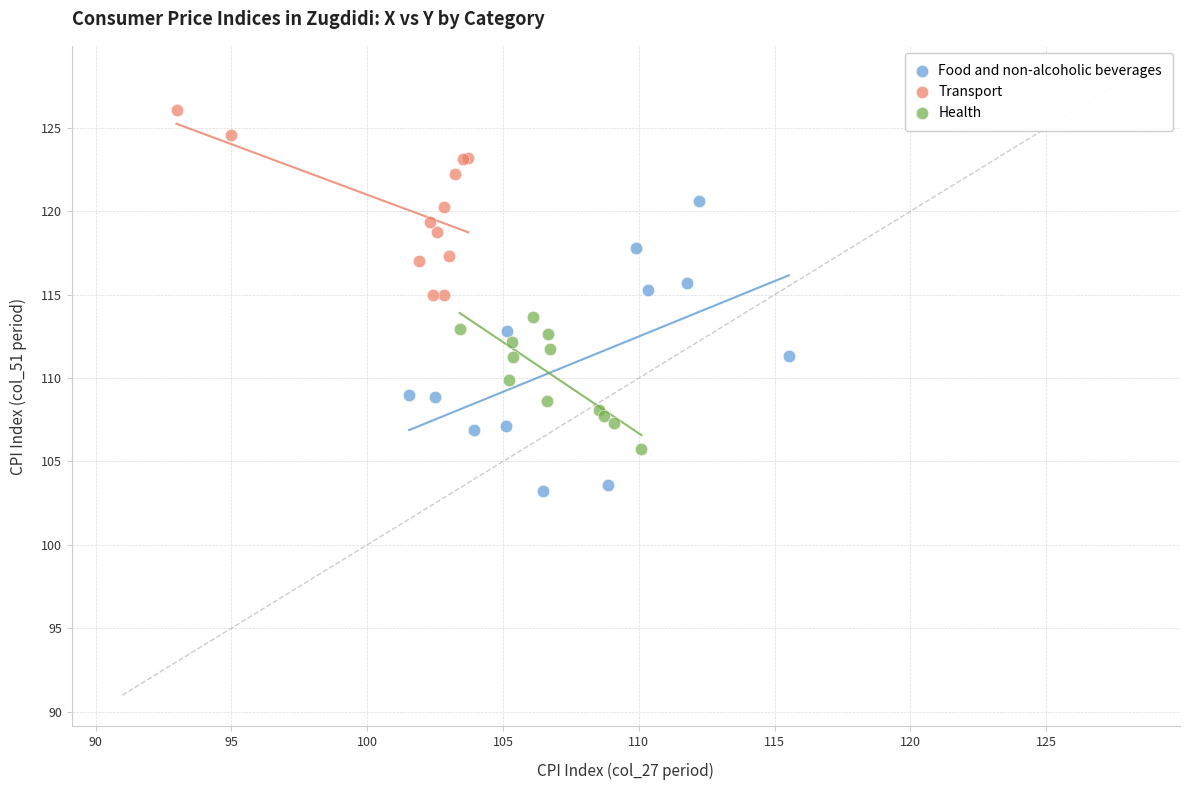

What are all the series names shown in the legend?

Food and non-alcoholic beverages, Transport, Health